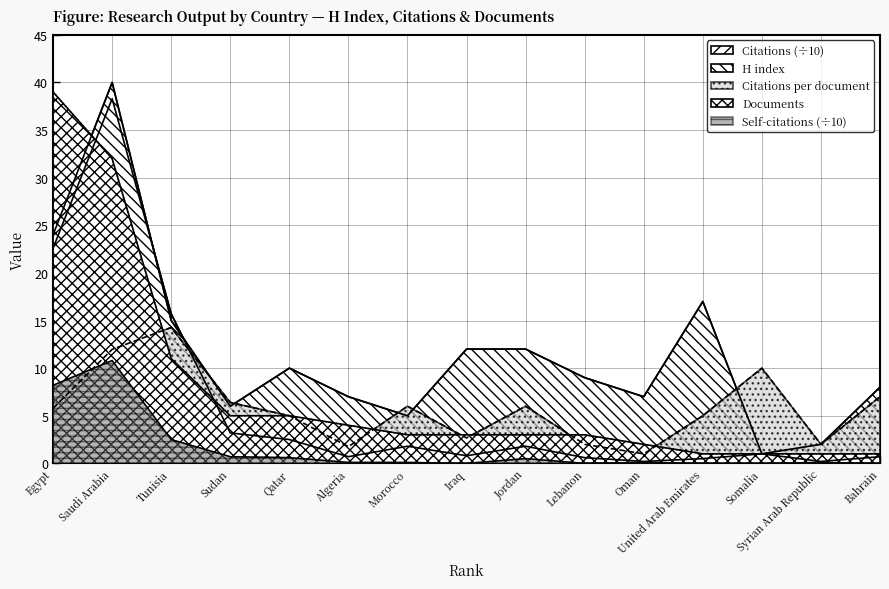

At which category is the sum across all series the highest?

Saudi Arabia